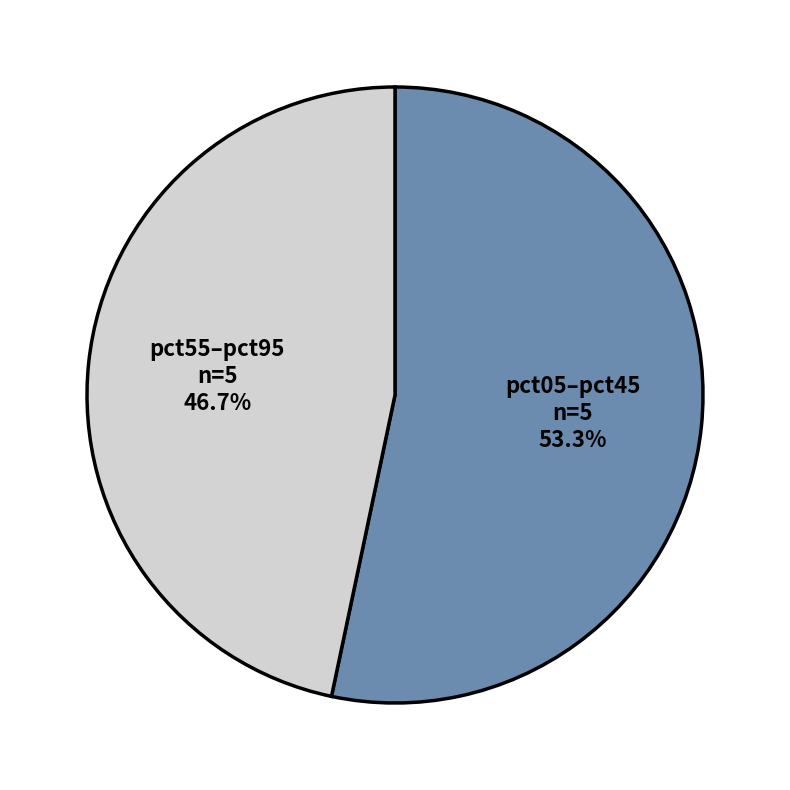

Is there any slice that represents more than half of the pie?

Yes